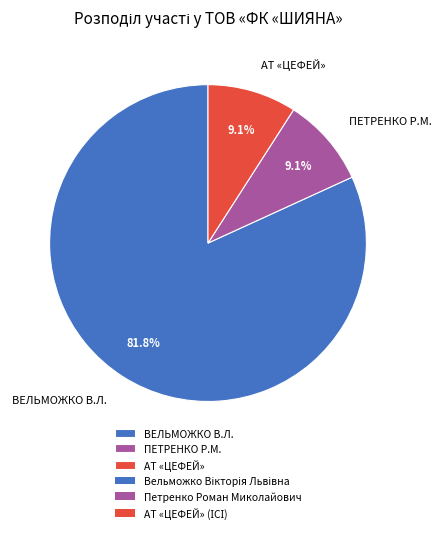

How many segments does this pie chart have?

3